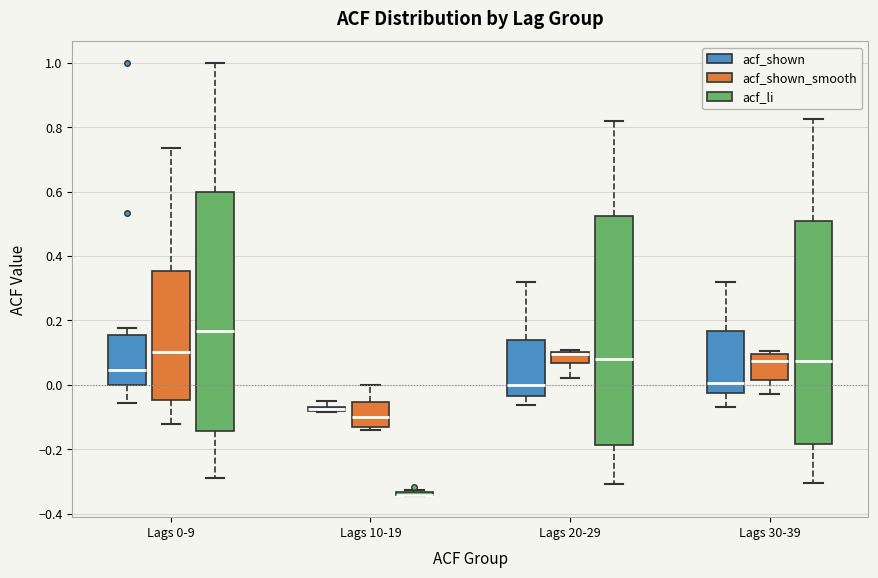

Where does the median line of the box for Lags 10-19 (acf_shown_smooth) sit on the y-axis? The values are not printed on the chart, so give them approximately, as read against the axis.

-0.10